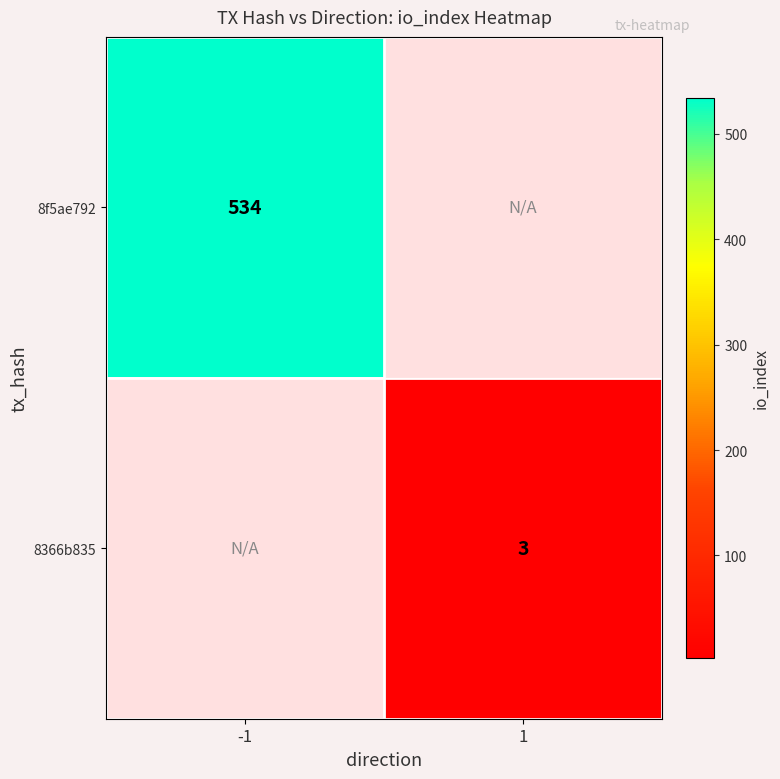

What is the smallest value displayed?

3.0